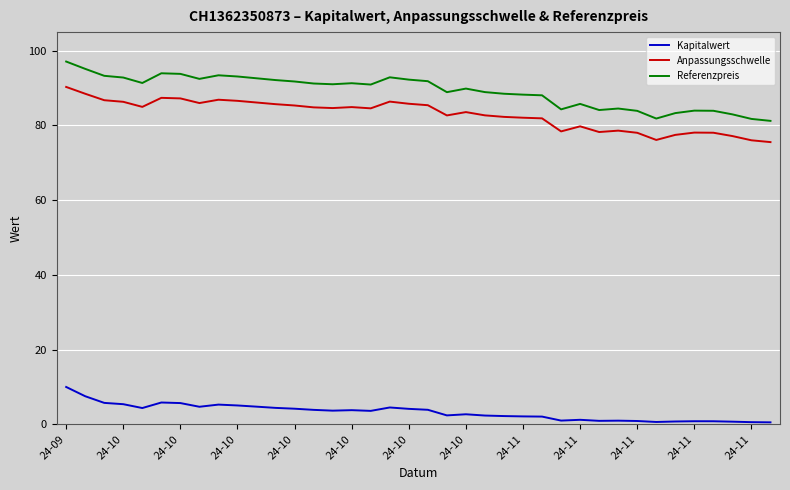

Which series has the widest spread of values?

Referenzpreis